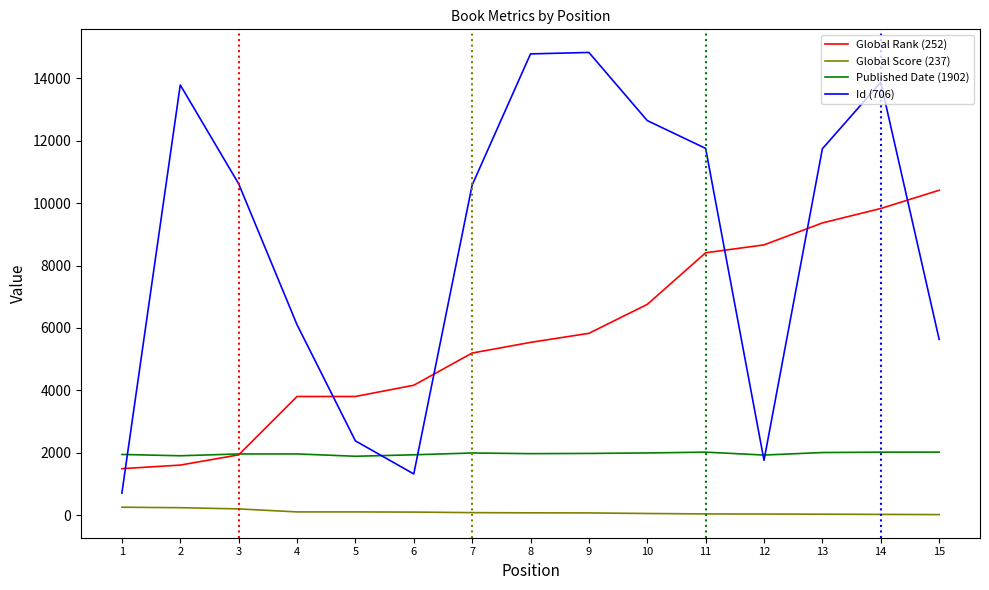

Which series has the largest range (max minus min)?

Id (706)